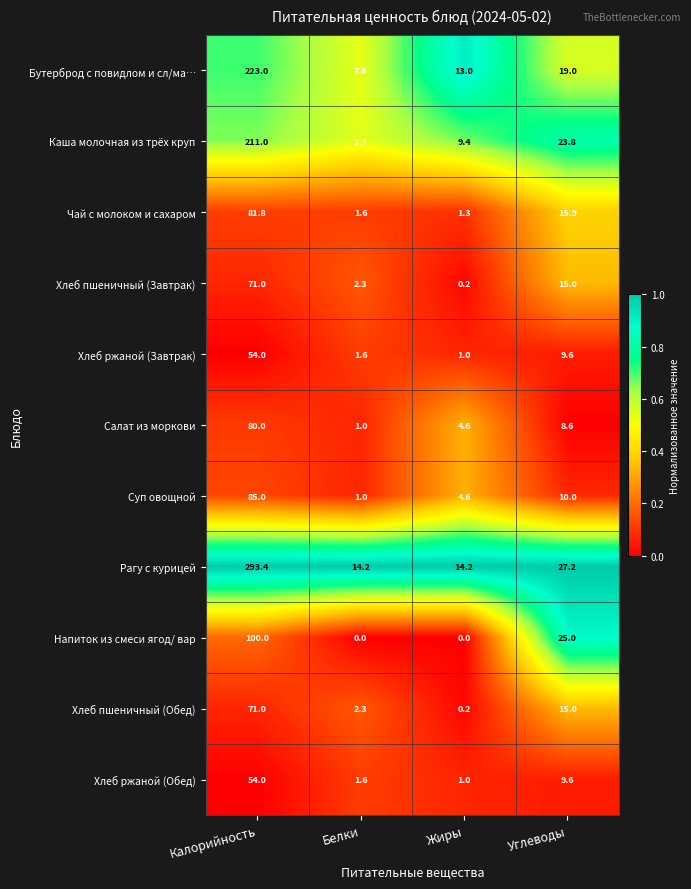

What is the difference between the Салат из моркови values at Углеводы and Белки?

7.6